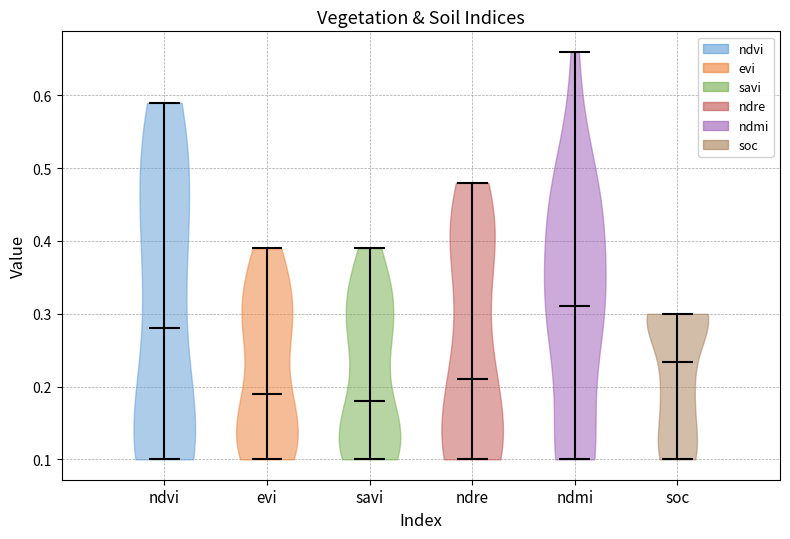

What is the lowest point the violin for savi reaches on the y-axis? The values are not printed on the chart, so give them approximately, as read against the axis.

0.10